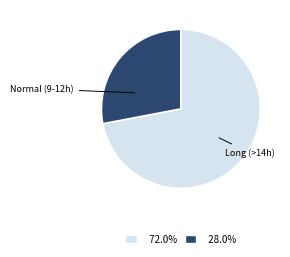

Is there any slice that represents more than half of the pie?

Yes